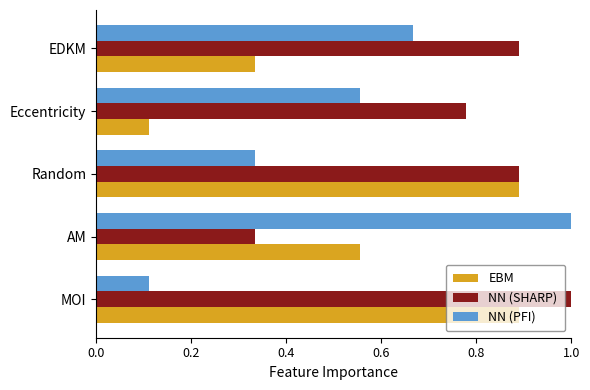

What is the sum of all EBM values?

2.8